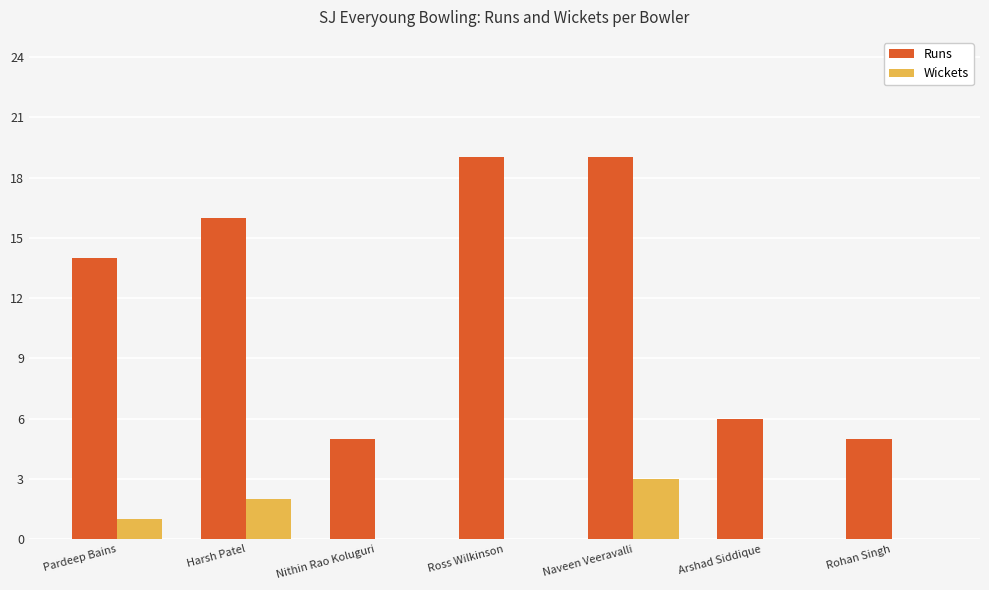

Count the Wickets values in the range 0 to 2.

6